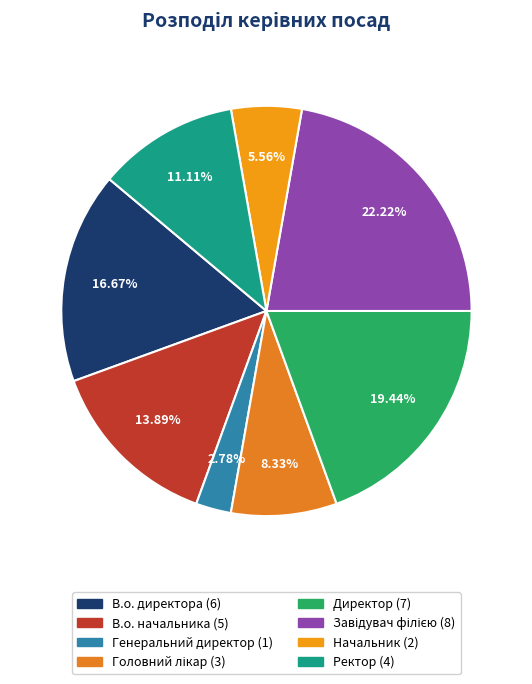

To the nearest percent, what is the combined percentage of В.о. начальника and Головний лікар?

22%